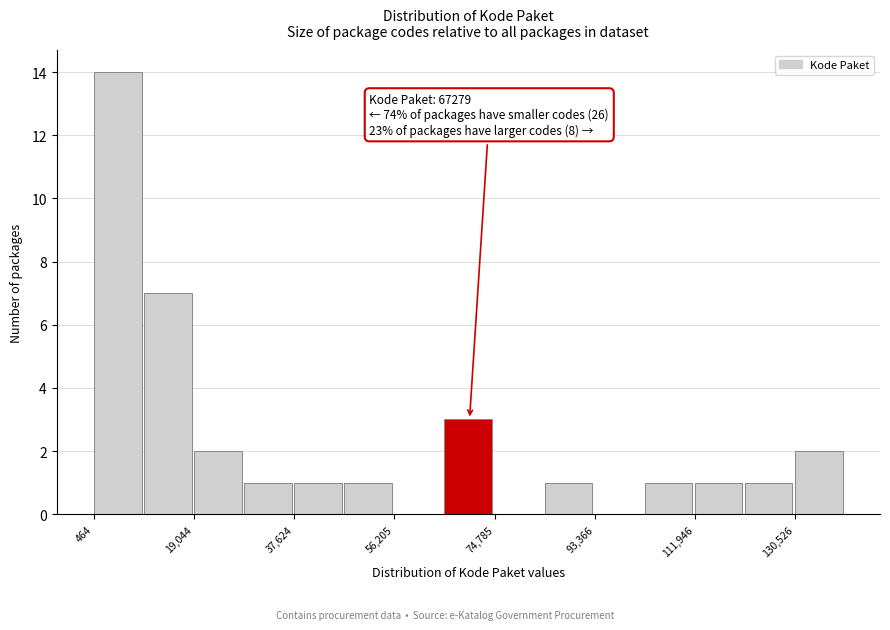

Which range on the x-axis has the tallest bar?

0 to 10000